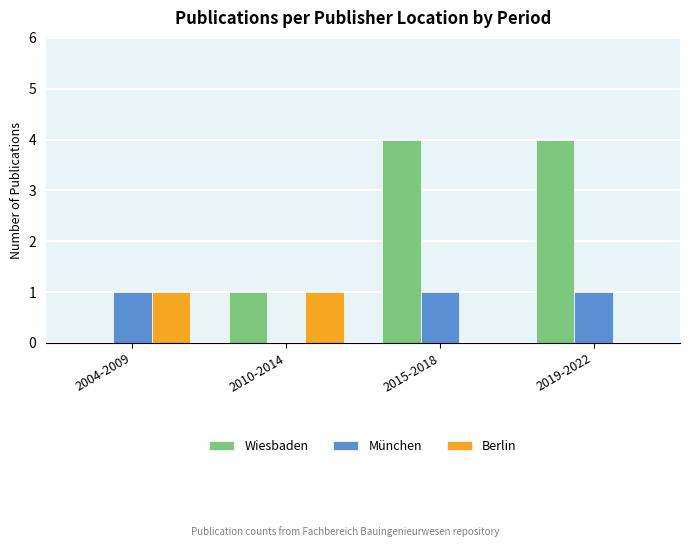

Reading left to right, what are all the values shown in this chart?

Wiesbaden: 2004-2009=0	2010-2014=1	2015-2018=4	2019-2022=4
München: 2004-2009=1	2010-2014=0	2015-2018=1	2019-2022=1
Berlin: 2004-2009=1	2010-2014=1	2015-2018=0	2019-2022=0